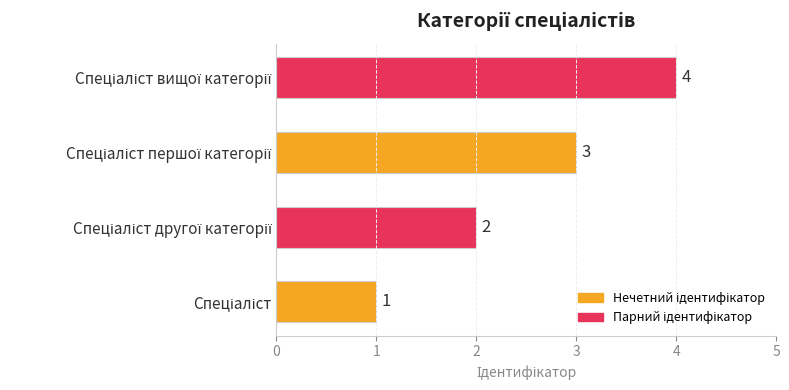

Count the values in the range 2 to 4.

3